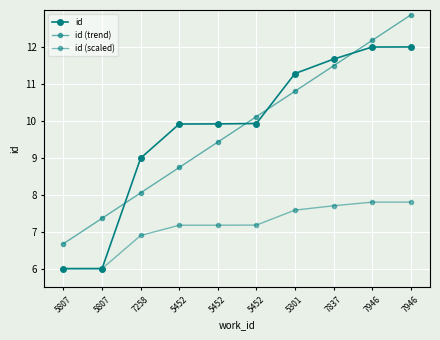

What is the difference between the id (scaled) values at 7946 and 7258?

0.9